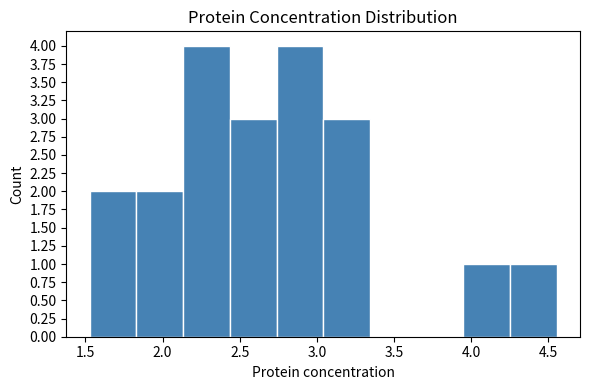

How tall is the bar that spans 1.55 to 1.85 on the x-axis? Neither the bar edges nor the heights are printed on the chart, so give them approximately, as read against the axes.

2